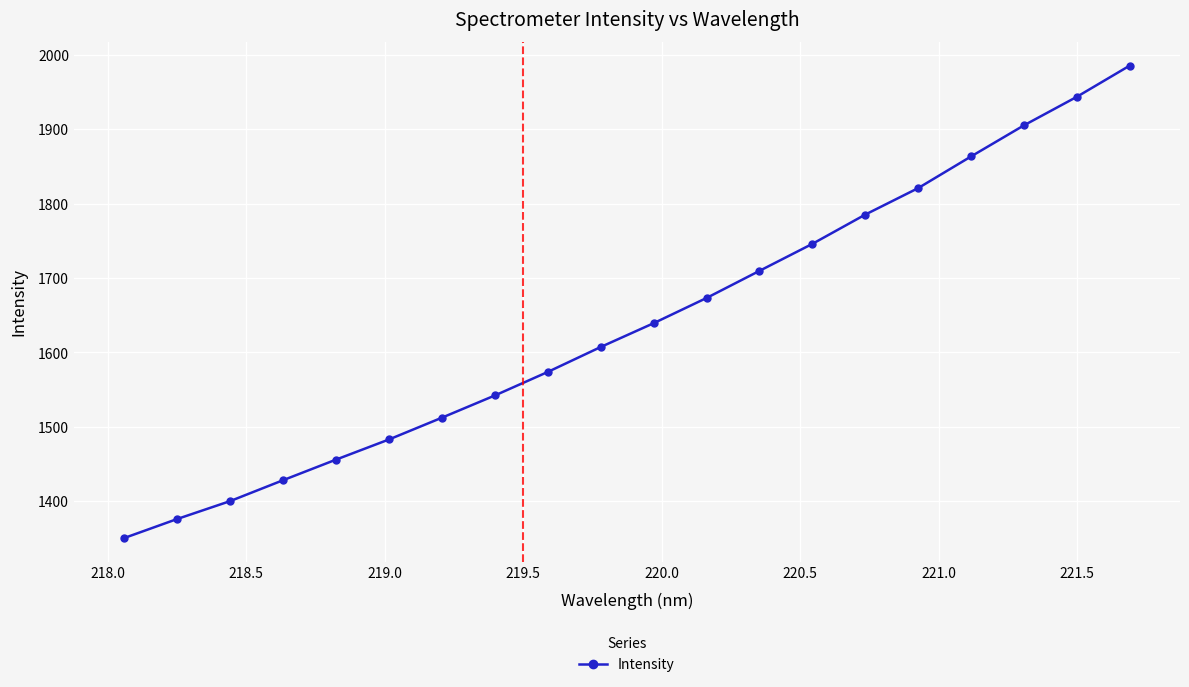

What is the sum of all values?

32801.5